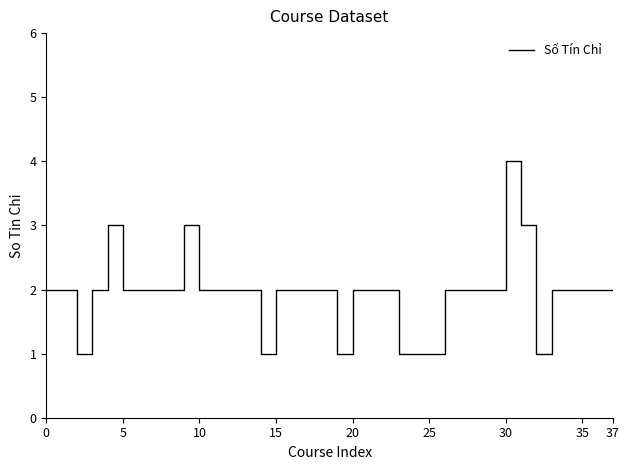

What is the approximate value at 31?

3